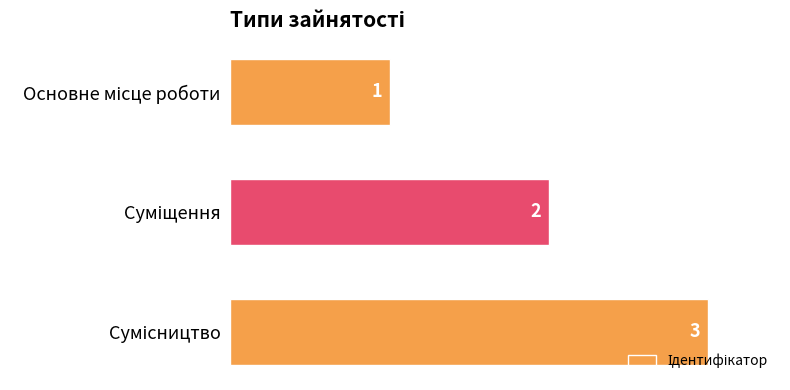

How many values are between 1 and 3?

3